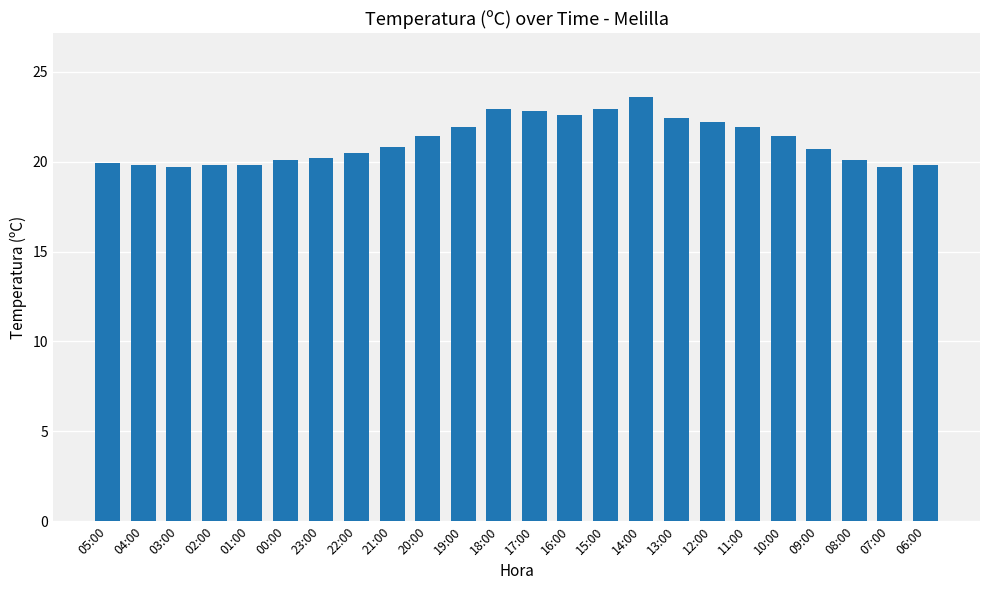

The value at 00:00 is 20.1. True or false?

True